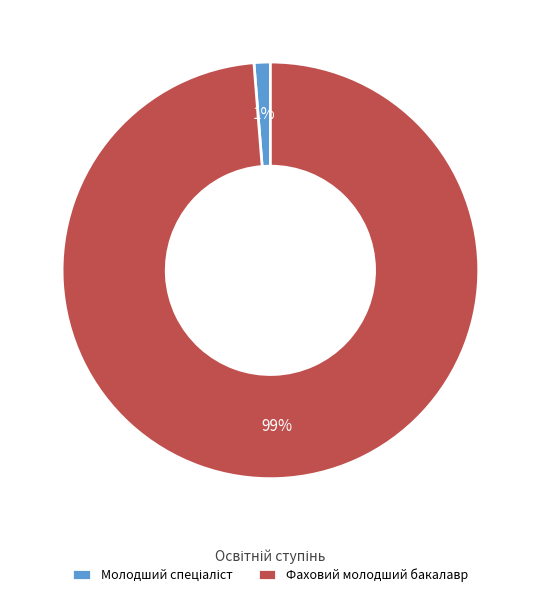

To the nearest percent, what portion does Фаховий молодший бакалавр represent?

99%